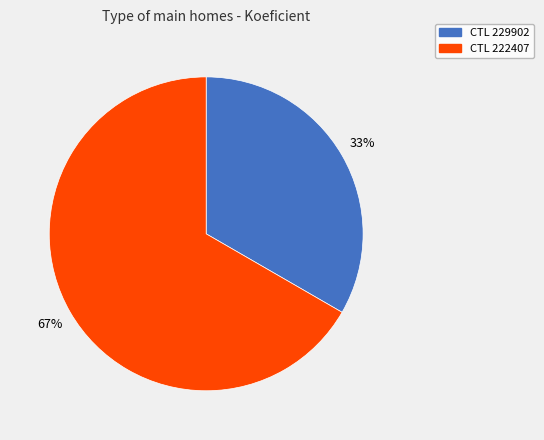

Is there any slice that represents more than half of the pie?

Yes